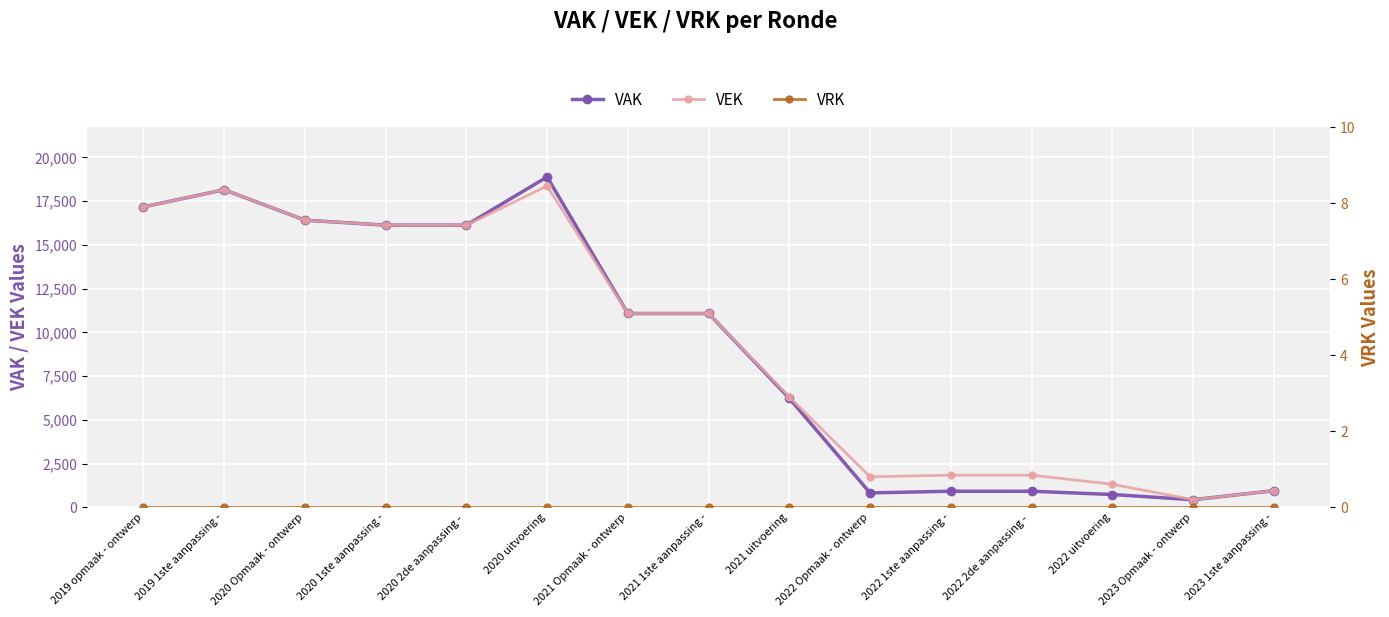

At which label does VEK reach its minimum?

2023 Opmaak - ontwerp